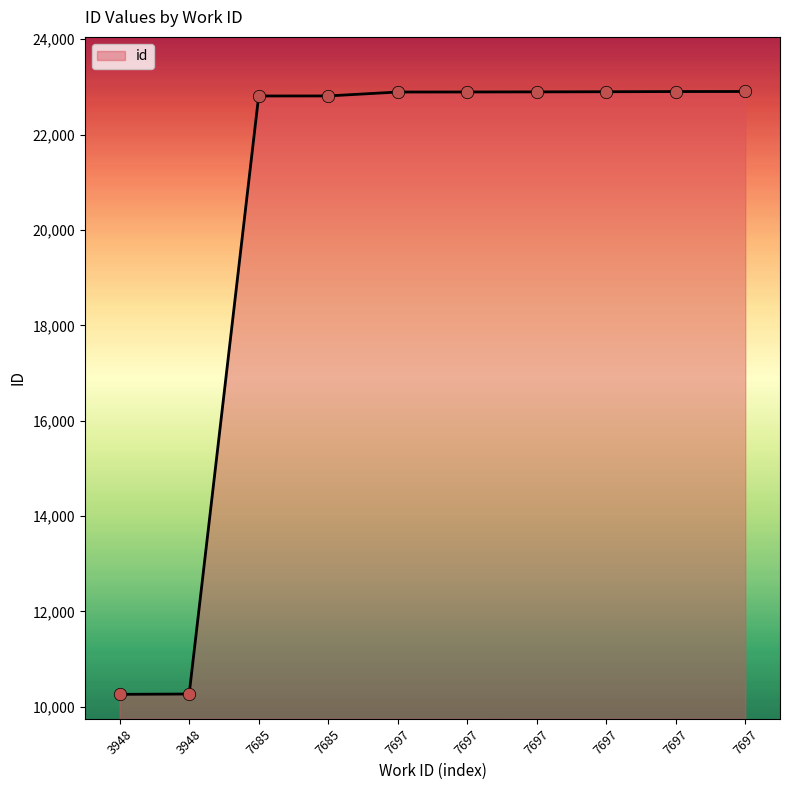

What is the change in value from 7685 to 7697?

+82